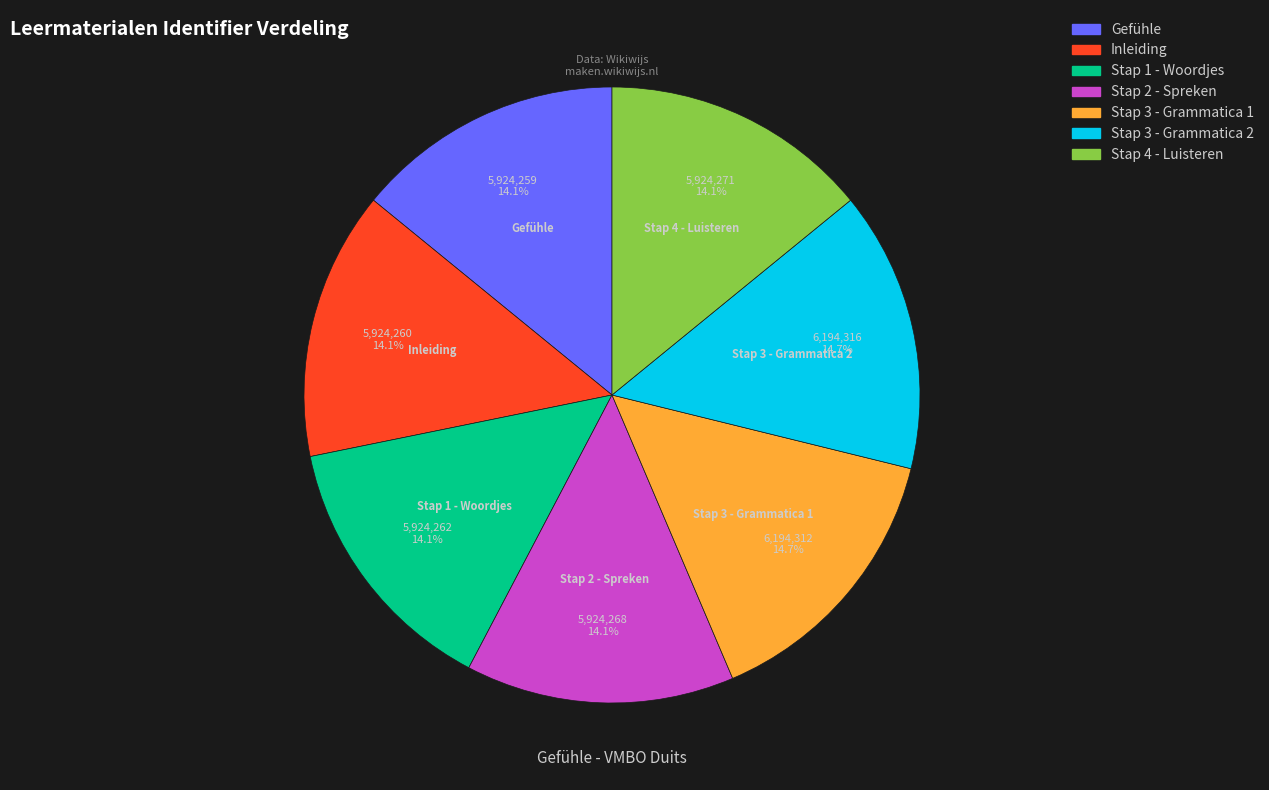

Does Gefühle account for over 50% of the chart?

No